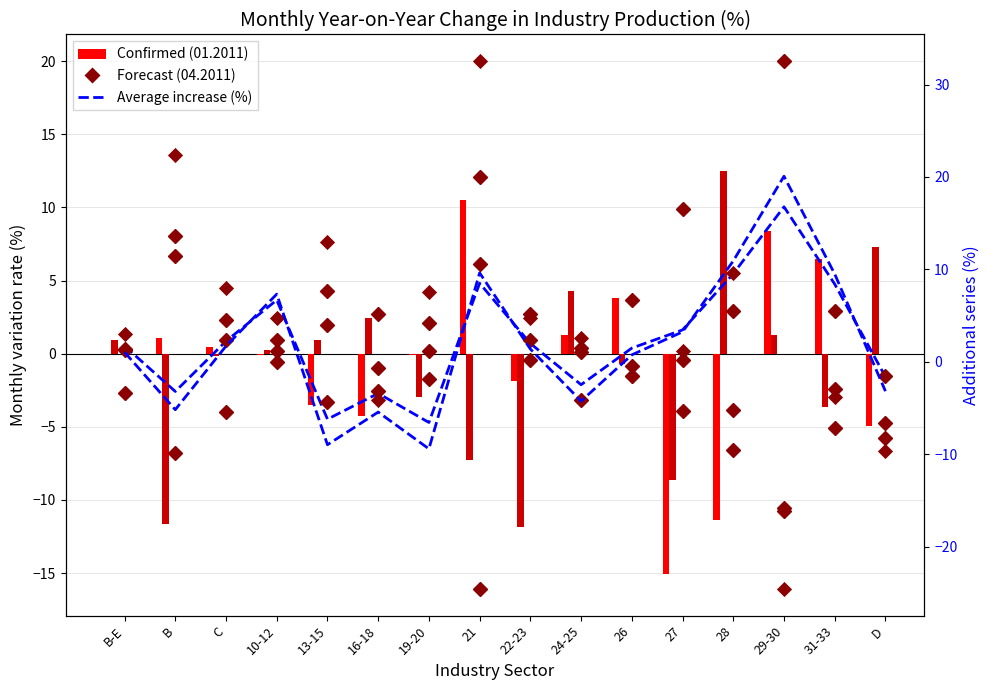

Is the value of Forecast 04.2011 at 21 greater than the value of Average increase (%) at 22-23?

Yes